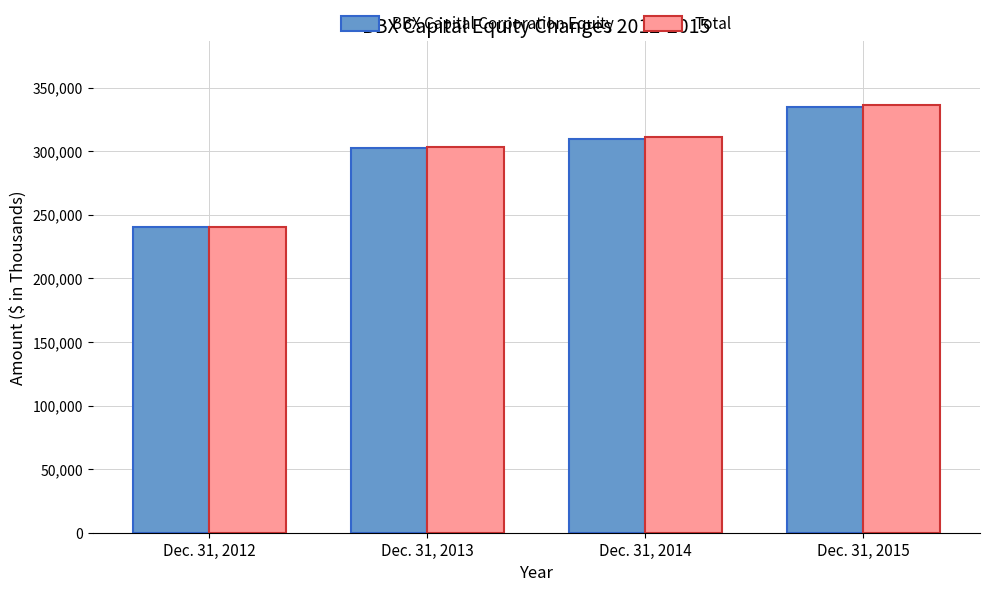

Reading left to right, transcribe all the data shown in this chart.

BBX Capital Corporation Equity: Dec. 31, 2012=240324	Dec. 31, 2013=302382	Dec. 31, 2014=309788	Dec. 31, 2015=334804
Total: Dec. 31, 2012=240324	Dec. 31, 2013=303566	Dec. 31, 2014=311280	Dec. 31, 2015=335979